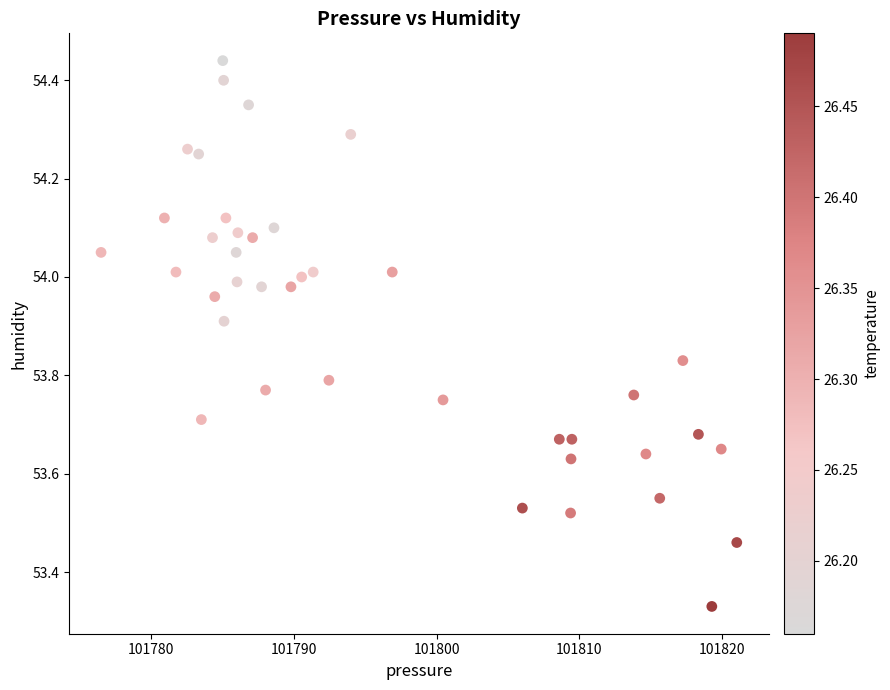

What is the range of Y values (max minus min)?

1.1